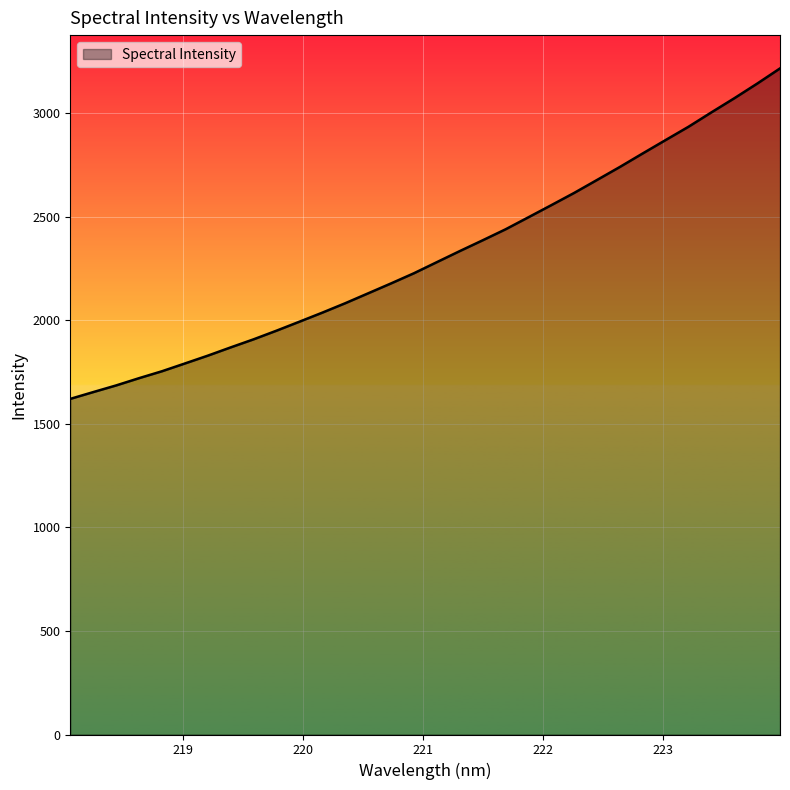

What is the difference between the second highest and minimum values?

1522.1